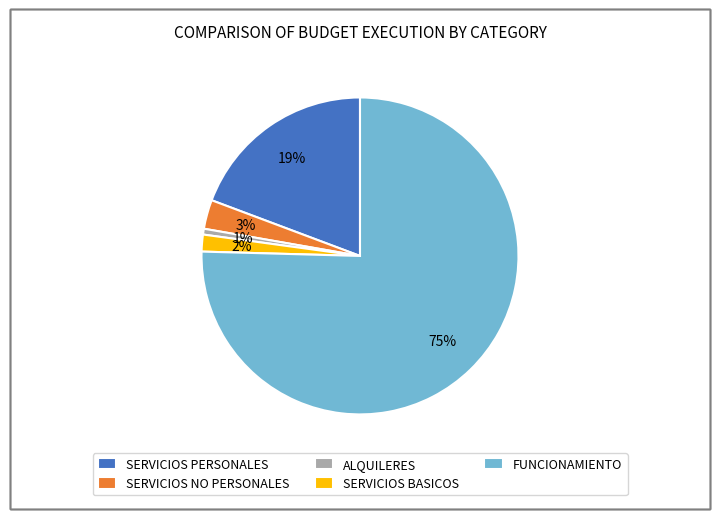

Between SERVICIOS NO PERSONALES and SERVICIOS BASICOS, which is larger?

SERVICIOS NO PERSONALES